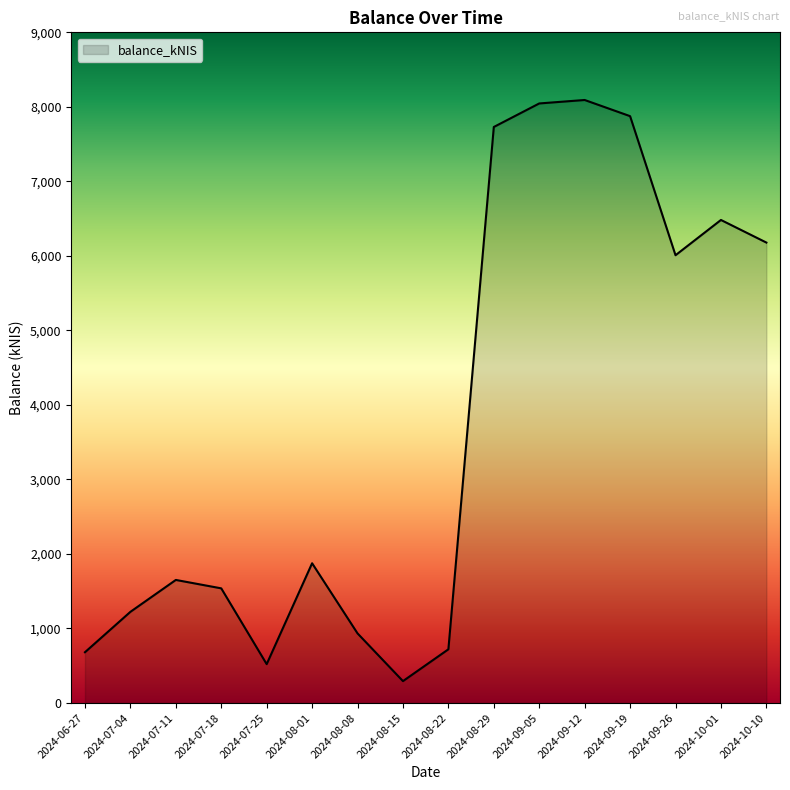

What is the change in value from 2024-08-15 to 2024-09-26?

+5715.3